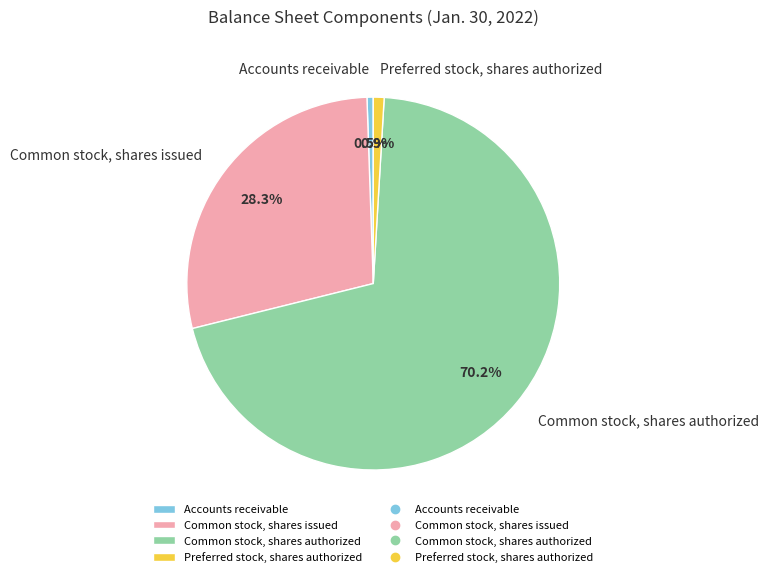

How much of the chart is everything except Accounts receivable?

99.5%